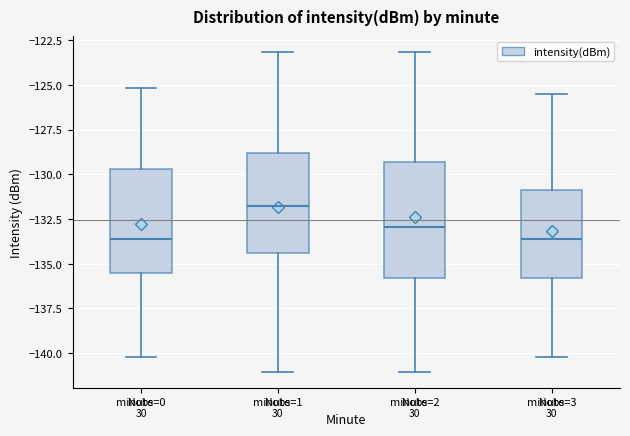

Where does the lower whisker of the box for minute=1 end on the y-axis? The values are not printed on the chart, so give them approximately, as read against the axis.

-141.0